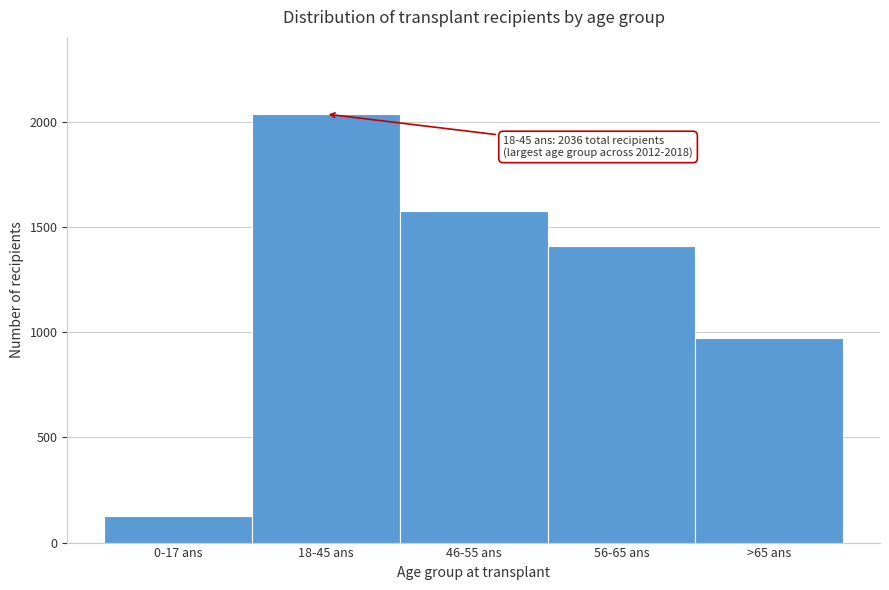

Reading left to right, what are all the values shown in this chart?

127	2036	1574	1407	973